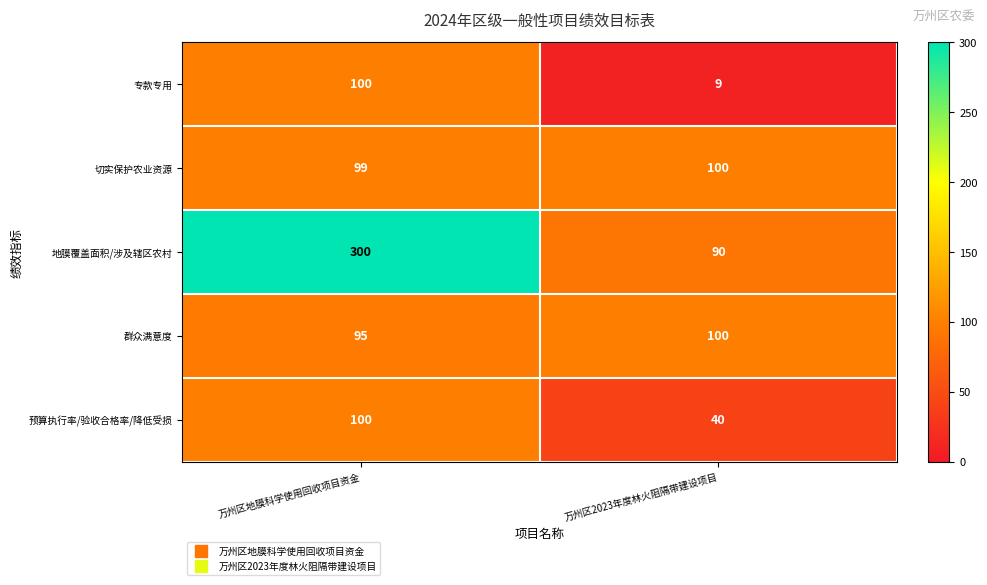

Which series changed the most between 万州区地膜科学使用回收项目资金 and 万州区2023年度林火阻隔带建设项目?

地膜覆盖面积/涉及辖区农村